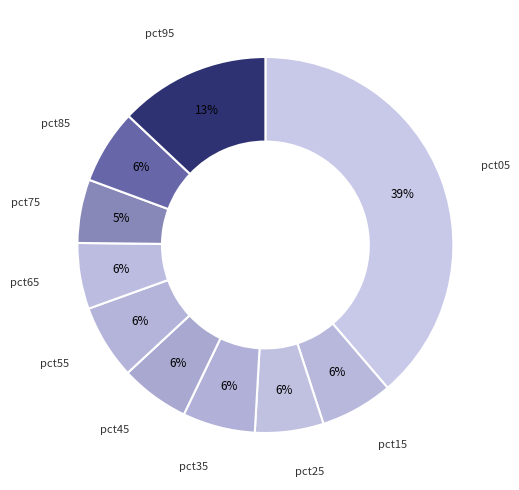

Rank the categories by value from lowest to highest.

pct75, pct65, pct25, pct45, pct35, pct15, pct85, pct55, pct95, pct05